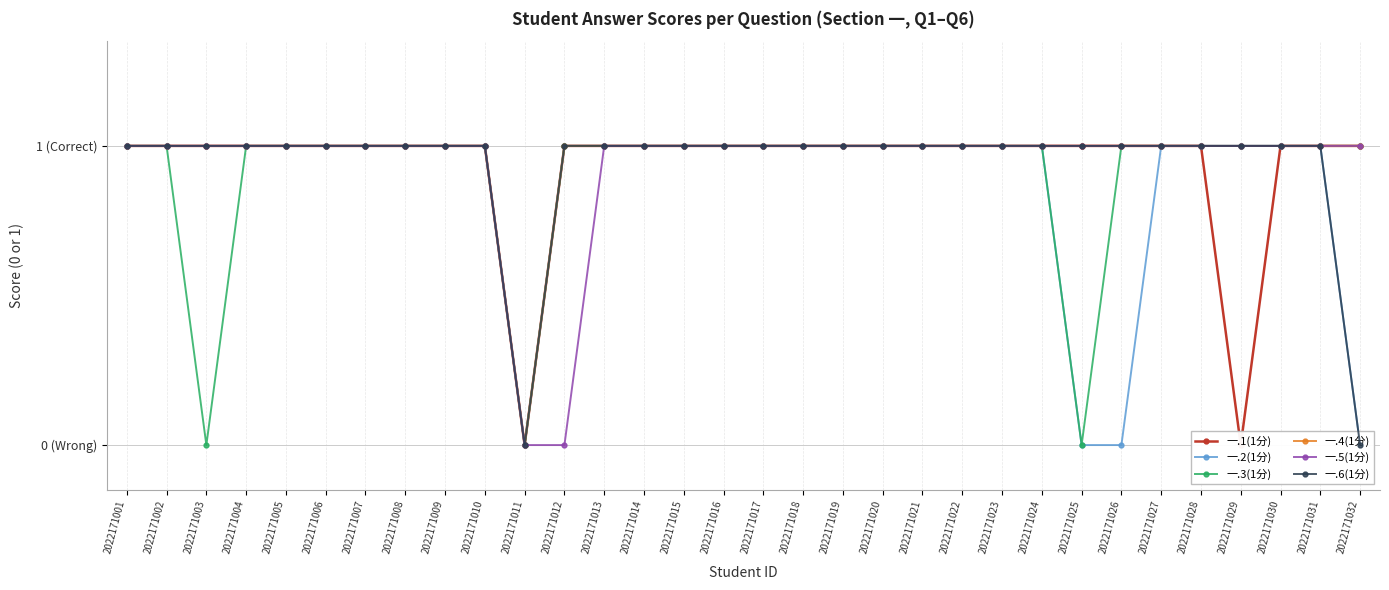

True or false: 一.6(1分) and 一.4(1分) intersect in this chart.

False